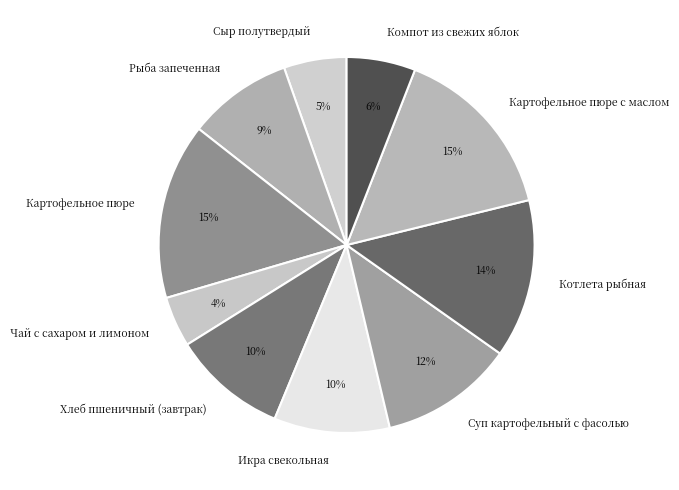

Combined, do Компот из свежих яблок and Икра свекольная account for over 50%?

No